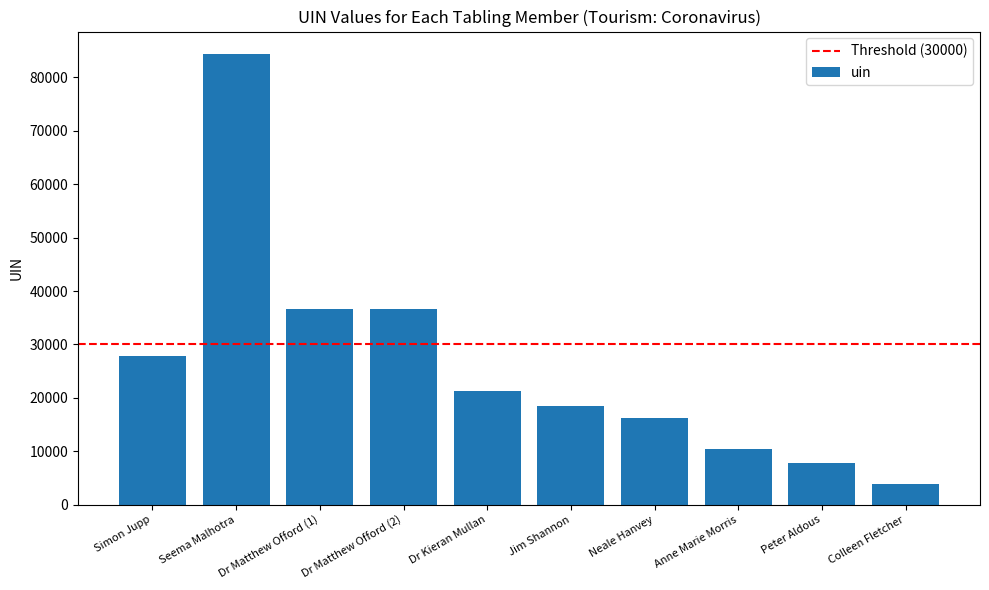

Approximately how many times larger is the value at Anne Marie Morris compared to Dr Matthew Offord (2)?

0.3